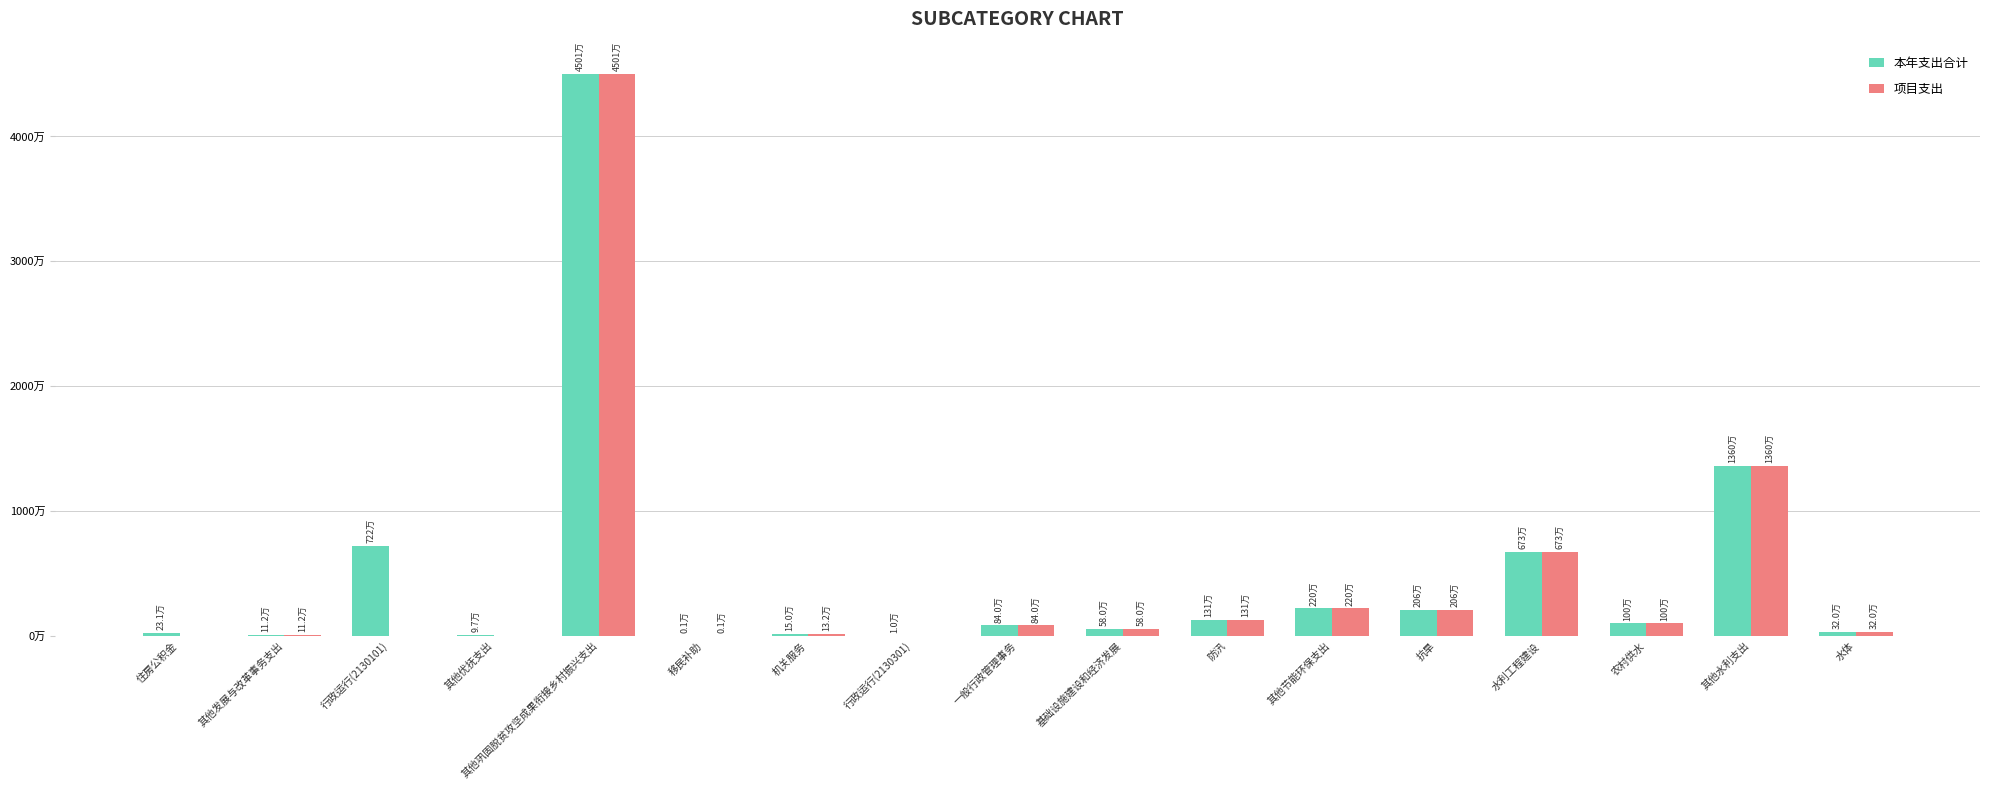

Where does the 项目支出 series first go above 580000?

其他巩固脱贫攻坚成果衔接乡村振兴支出